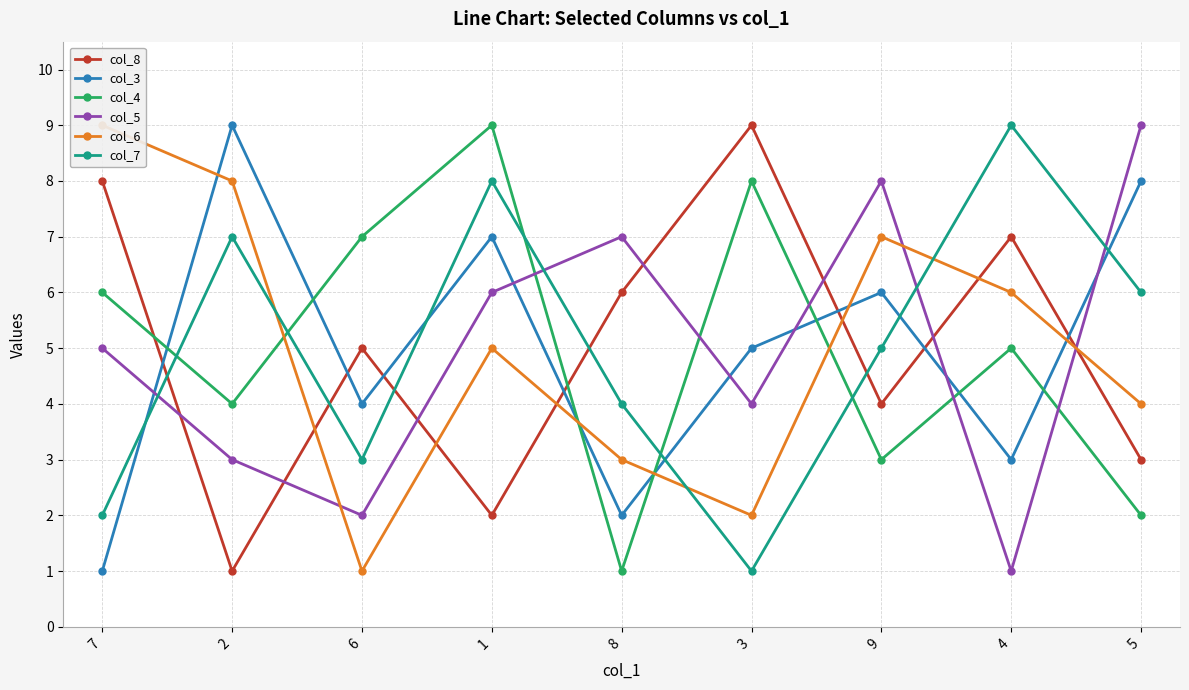

At how many categories does at least one series exceed 8?

6